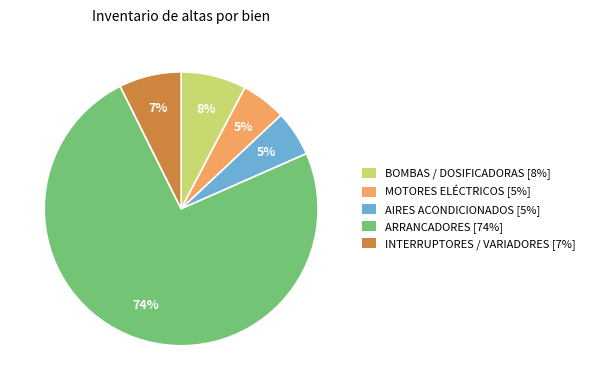

To the nearest percent, what is the average slice percentage?

20%